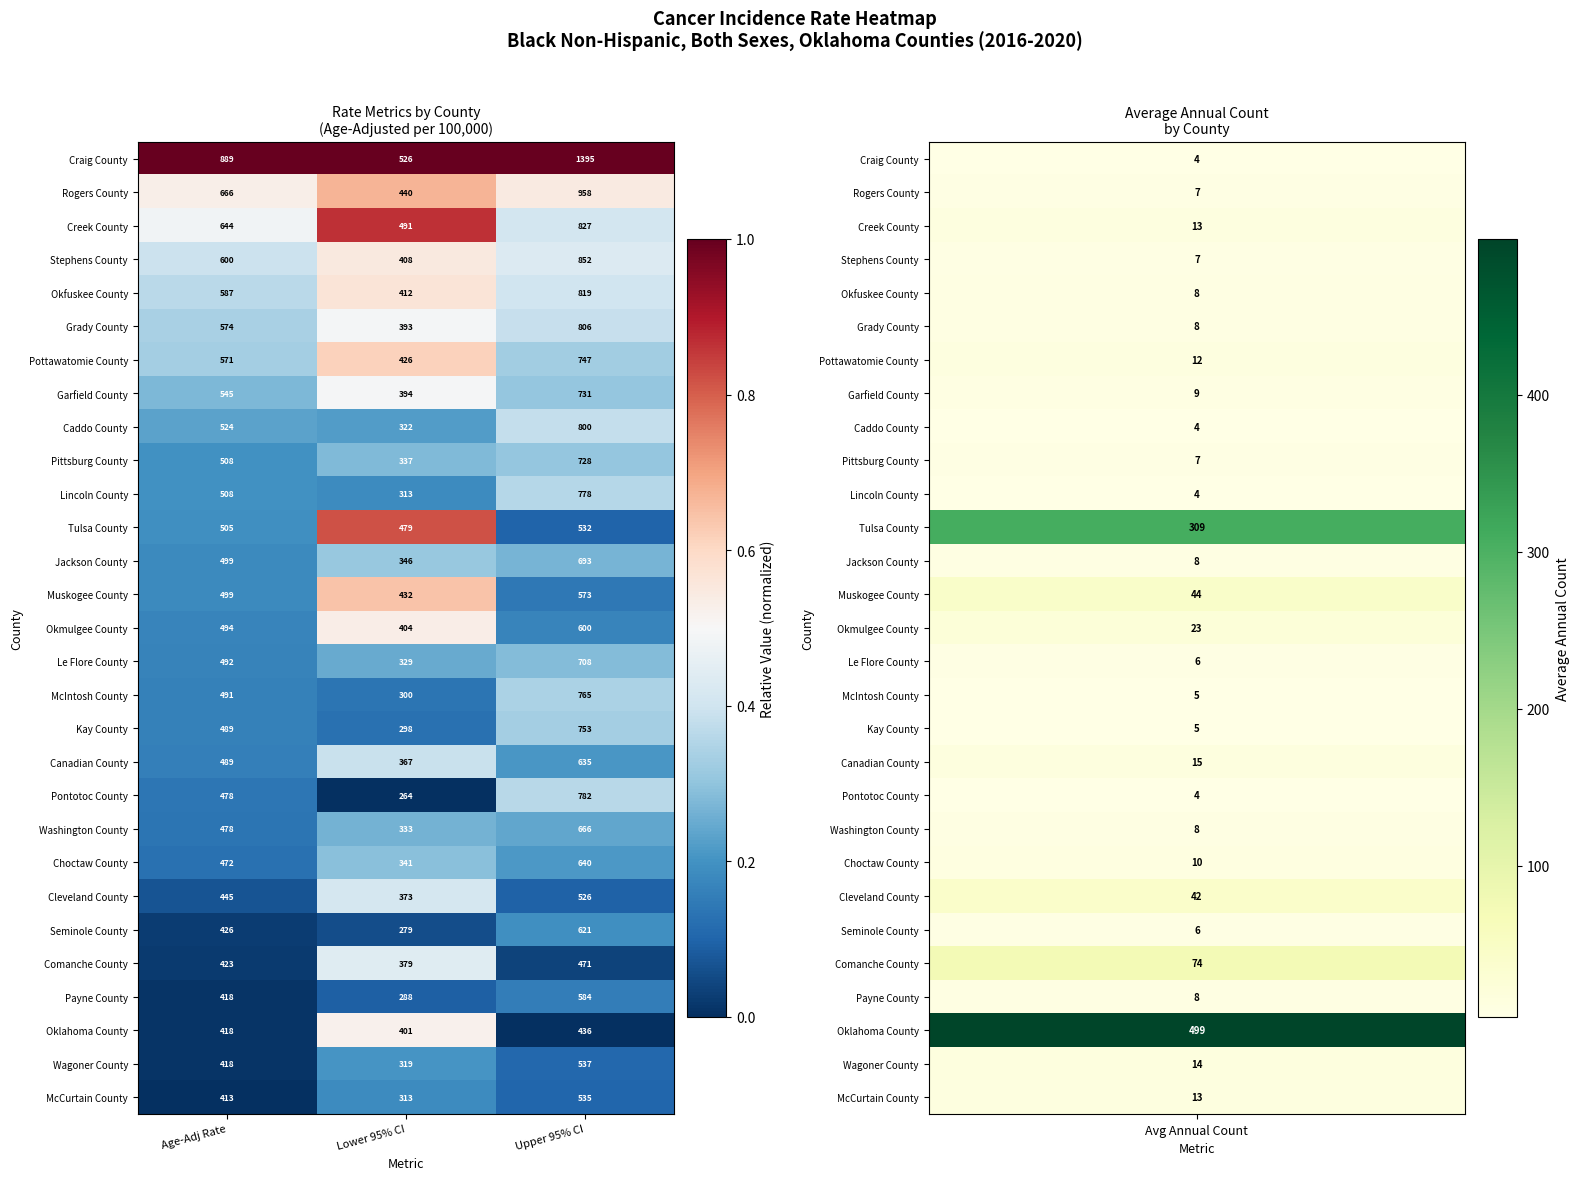

At which category is the sum across all series the highest?

Upper 95% CI